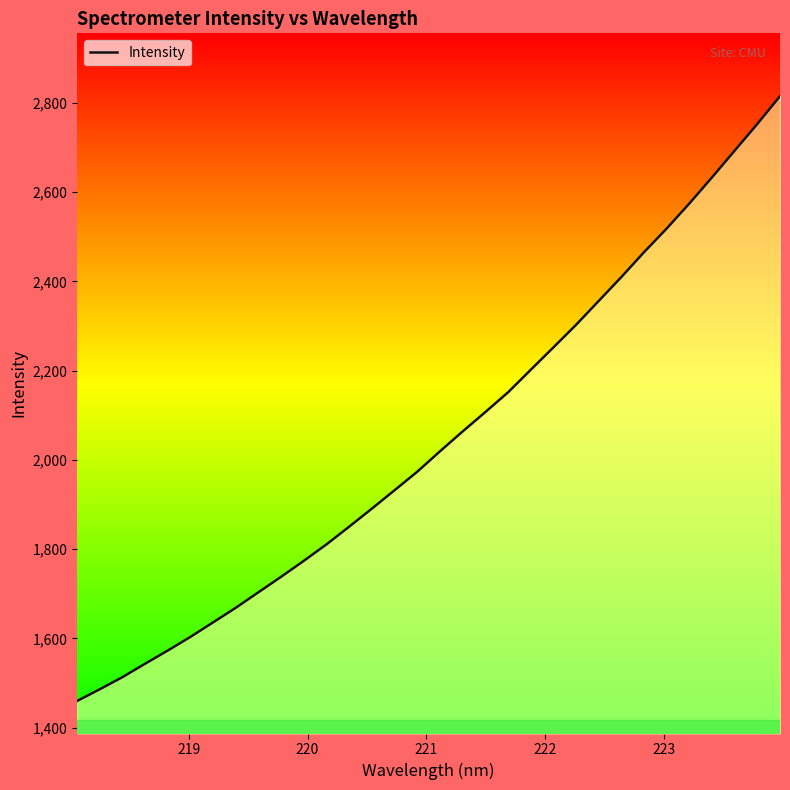

What is the greatest value displayed?

2815.4